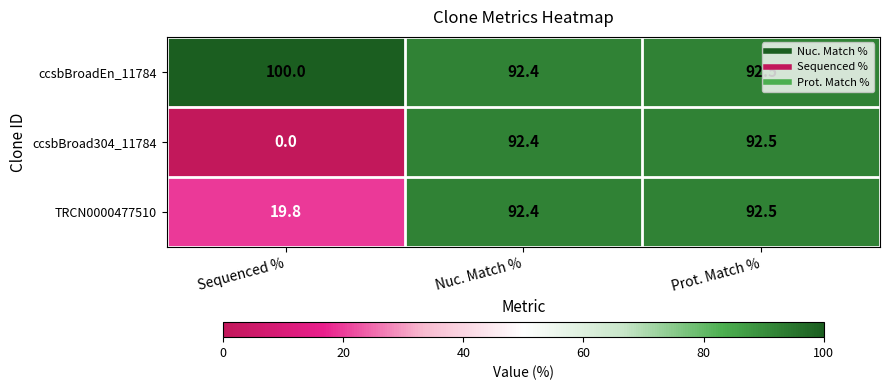

Which series has the largest range (max minus min)?

ccsbBroad304_11784